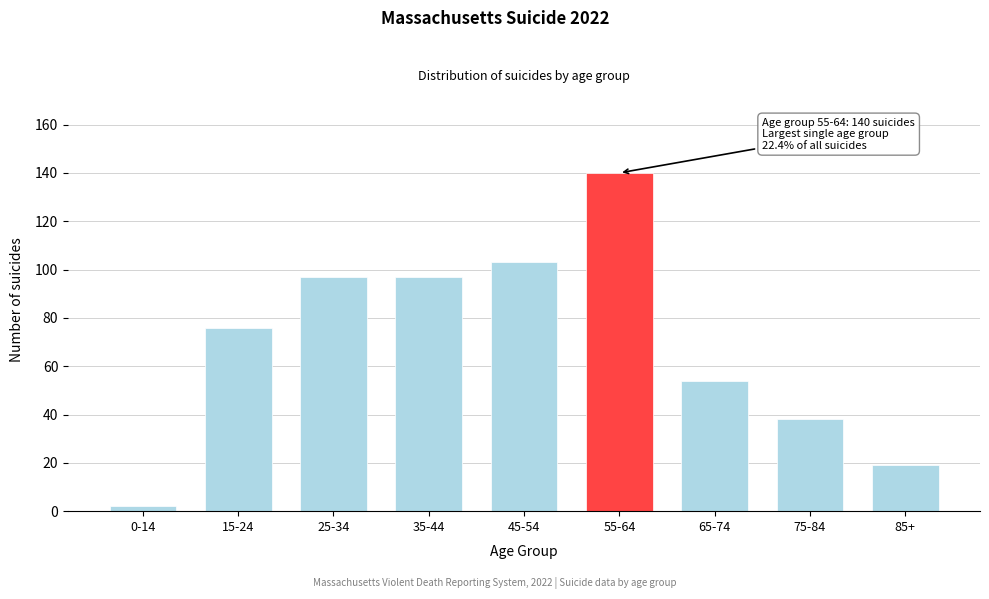

Reading left to right, list all the values displayed in this chart.

2	76	97	97	103	140	54	38	19